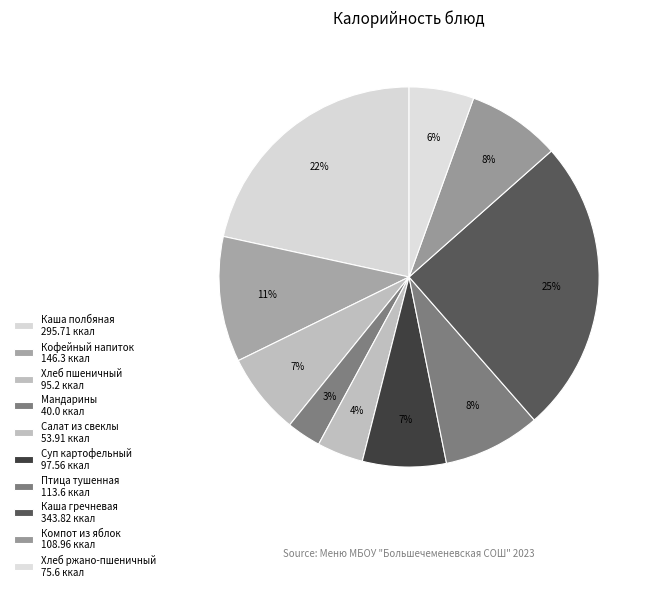

To the nearest percent, what is the average slice percentage?

10%